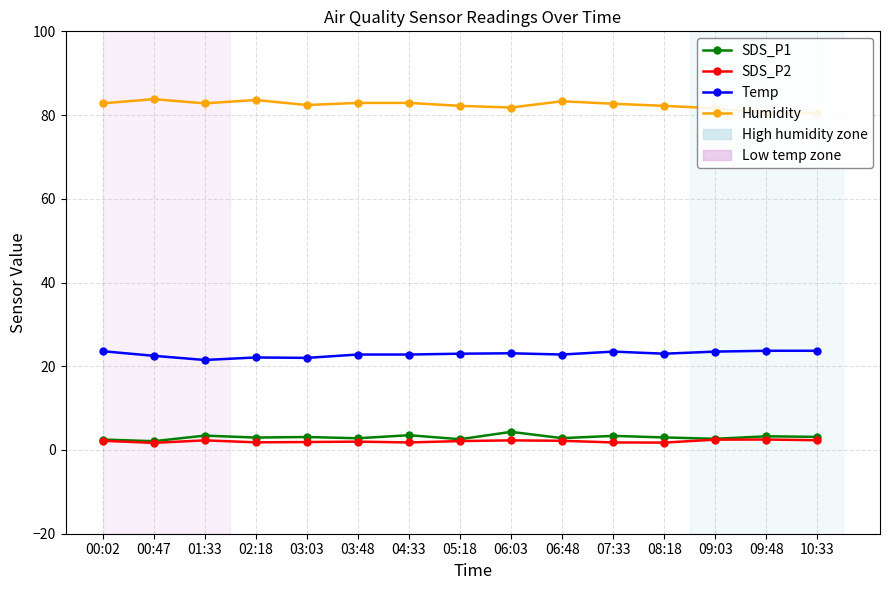

True or false: SDS_P2 has a value of 1.1 at 08:18.

False